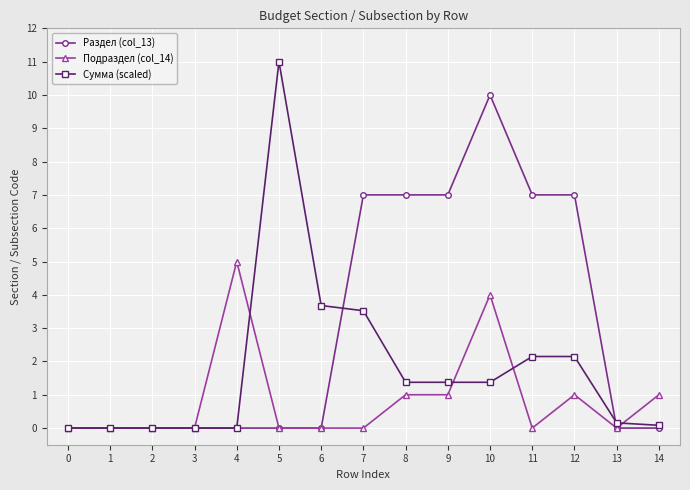

After their last crossing, which series has the higher values: Подраздел (col_14) or Сумма (scaled)?

Подраздел (col_14)